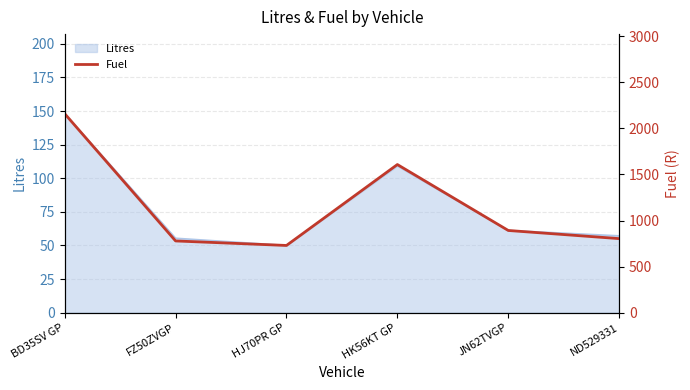

Is it true that the value at HJ70PR GP is 729.1?

True